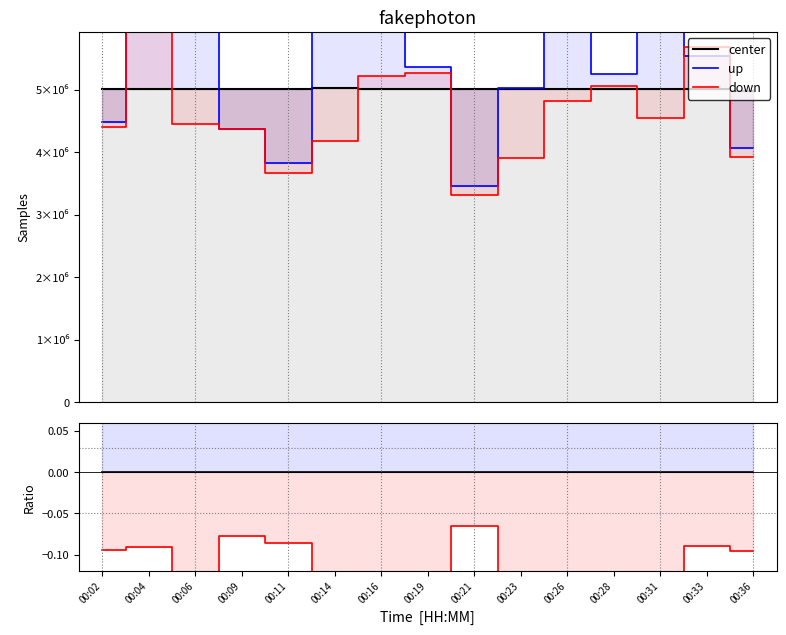

Reading left to right, transcribe all the data shown in this chart.

center: 00:02=0.0	00:04=0.0	00:06=0.0	00:09=0.0	00:11=0.0	00:14=0.0	00:16=0.0	00:19=0.0	00:21=0.0	00:23=0.0	00:26=0.0	00:28=0.0	00:31=0.0	00:33=0.0	00:36=0.0
up: 00:02=0.1	00:04=0.1	00:06=1.2	00:09=0.1	00:11=0.1	00:14=0.7	00:16=0.3	00:19=0.1	00:21=0.1	00:23=0.4	00:26=0.4	00:28=0.2	00:31=0.6	00:33=0.1	00:36=0.1
down: 00:02=-0.1	00:04=-0.1	00:06=-0.5	00:09=-0.1	00:11=-0.1	00:14=-0.4	00:16=-0.3	00:19=-0.1	00:21=-0.1	00:23=-0.3	00:26=-0.3	00:28=-0.1	00:31=-0.4	00:33=-0.1	00:36=-0.1